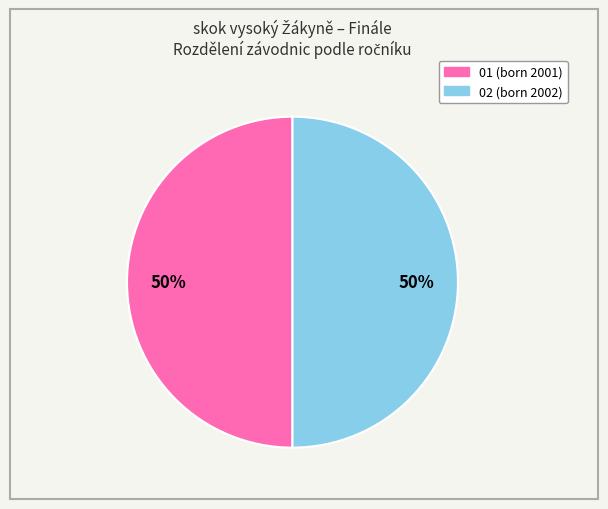

To the nearest percent, what is the average slice percentage?

50%